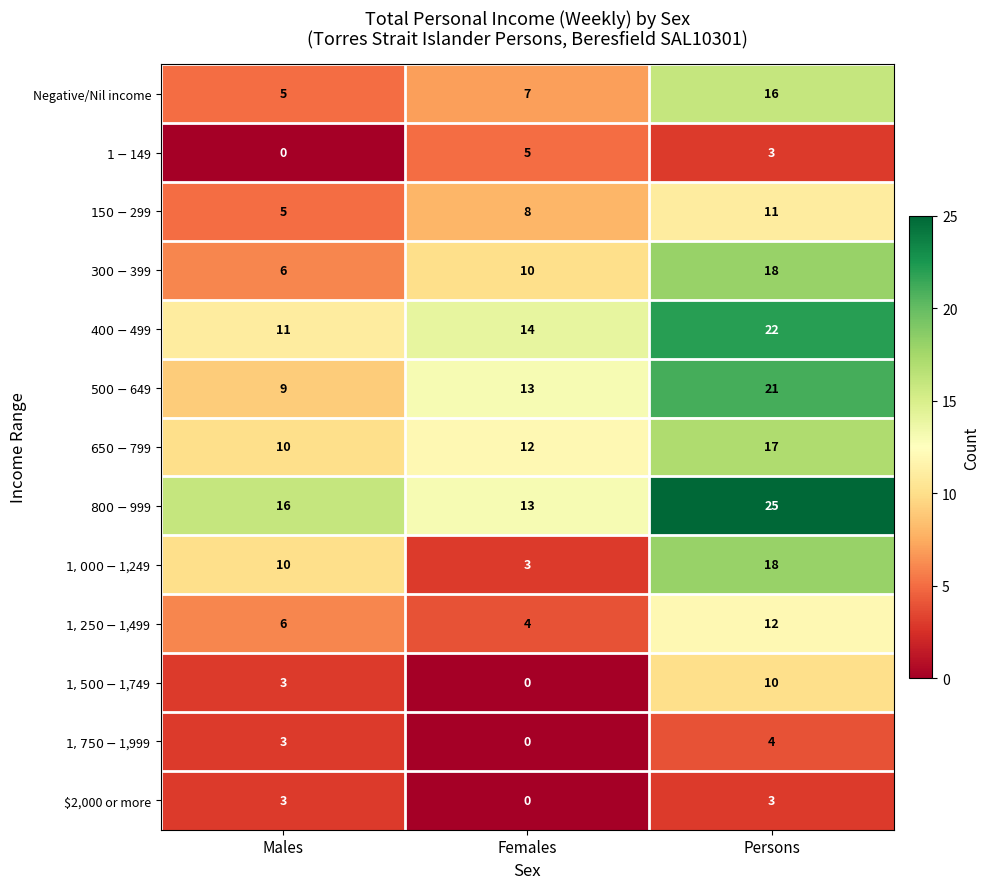

What is the spread (max minus min) of values at Persons?

22